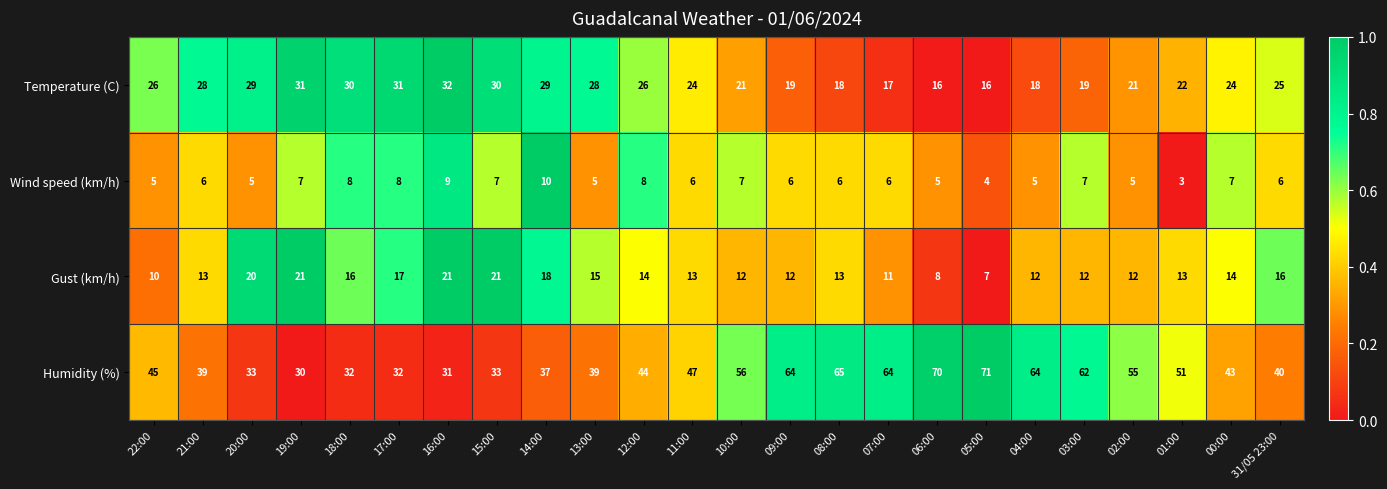

What is the difference between the maximum and second lowest values in the Humidity (%) series?

40